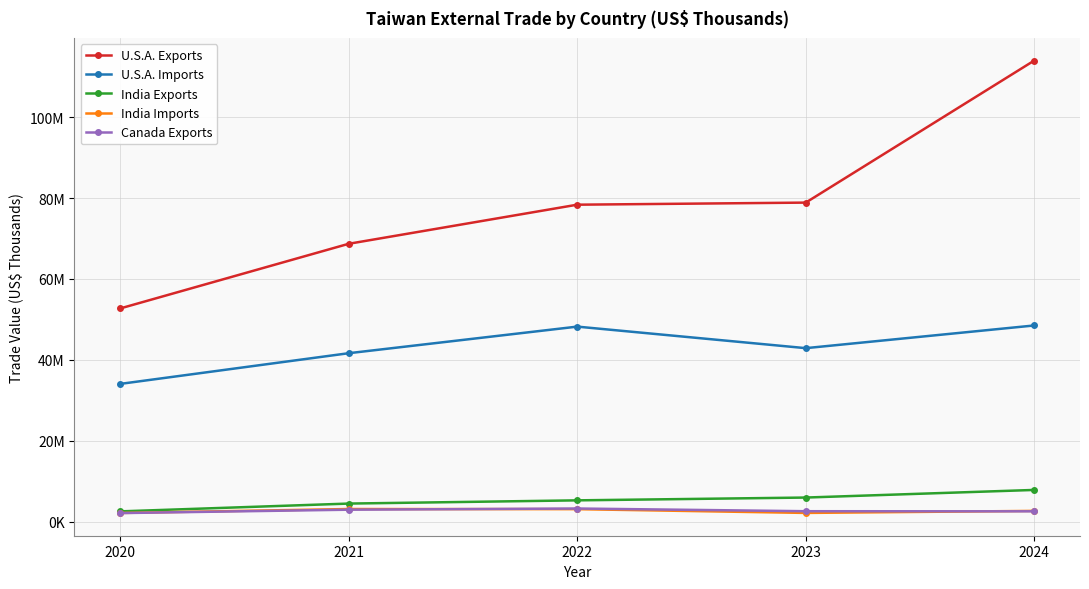

The value of U.S.A. Exports at 2022 is 27676679. True or false?

False